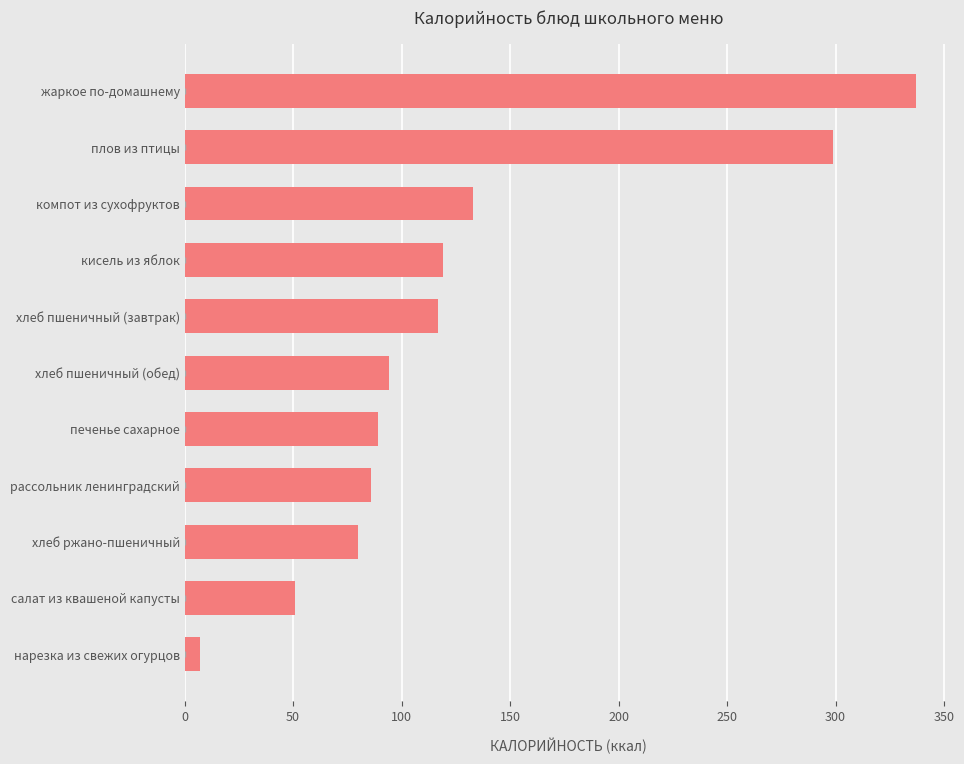

The chart shows a value of 94 at хлеб пшеничный (обед). True or false?

True